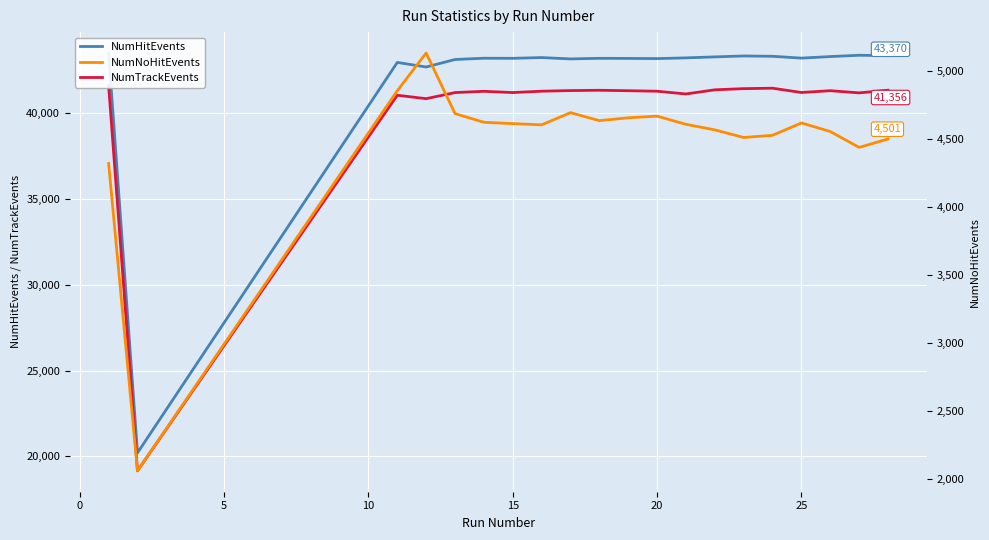

How many interior local peaks does the NumNoHitEvents series have?

4